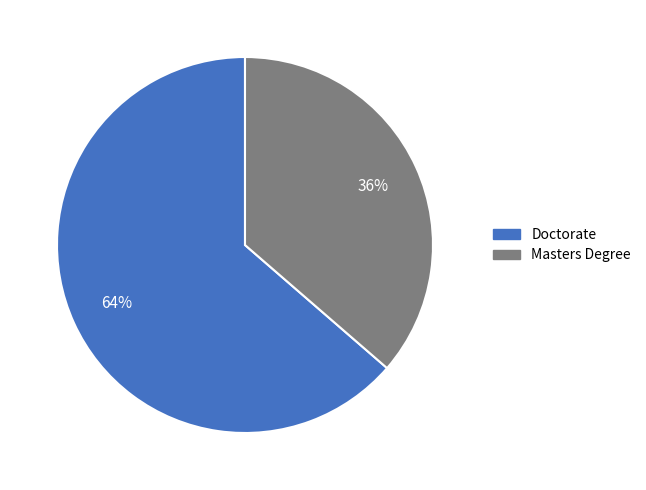

Which category has the smallest portion of the pie?

Masters Degree